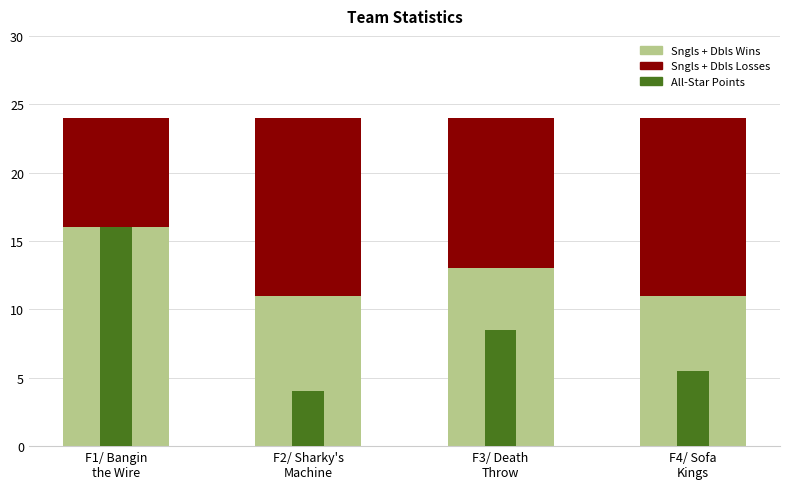

Which series changed the most between F1/ Bangin
the Wire and F4/ Sofa
Kings?

All-Star Points